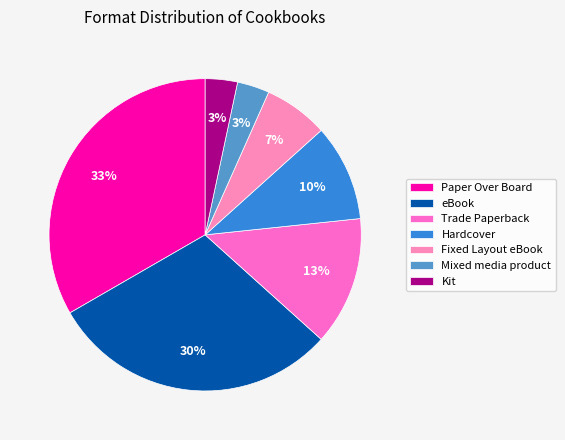

How many segments does this pie chart have?

7